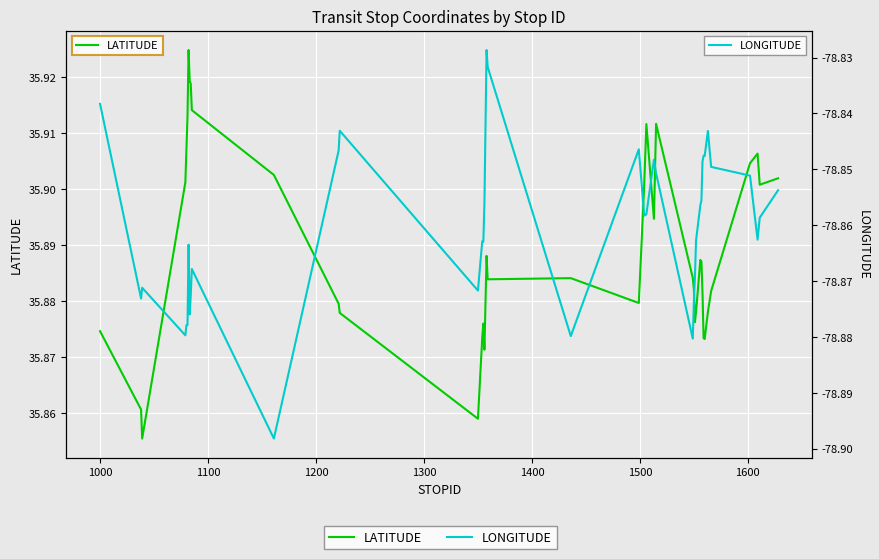

True or false: LONGITUDE and LATITUDE intersect in this chart.

False